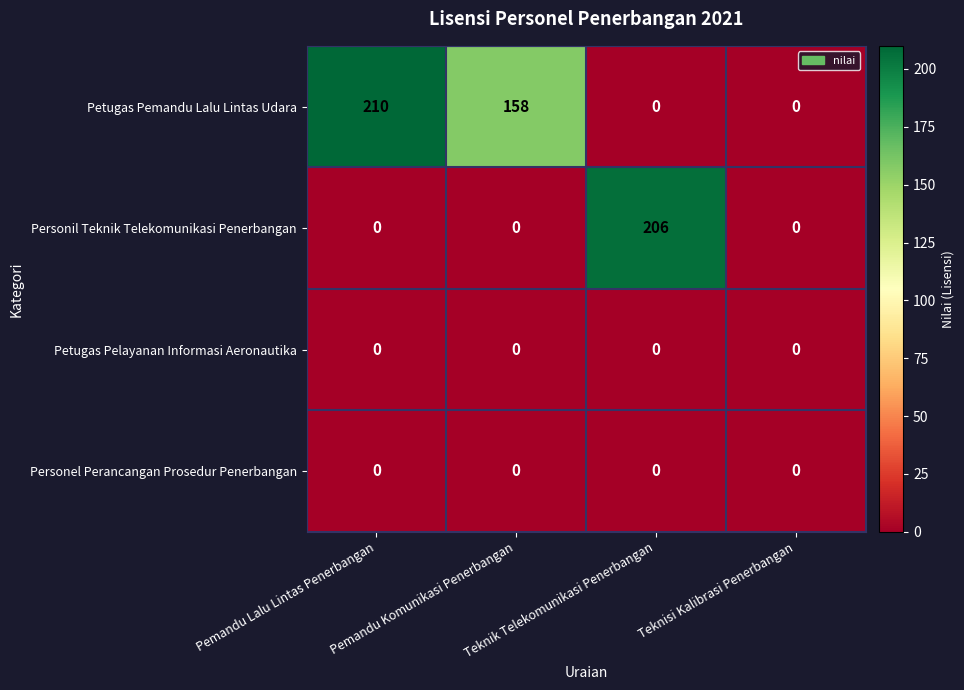

How many categories are shown in the chart?

4